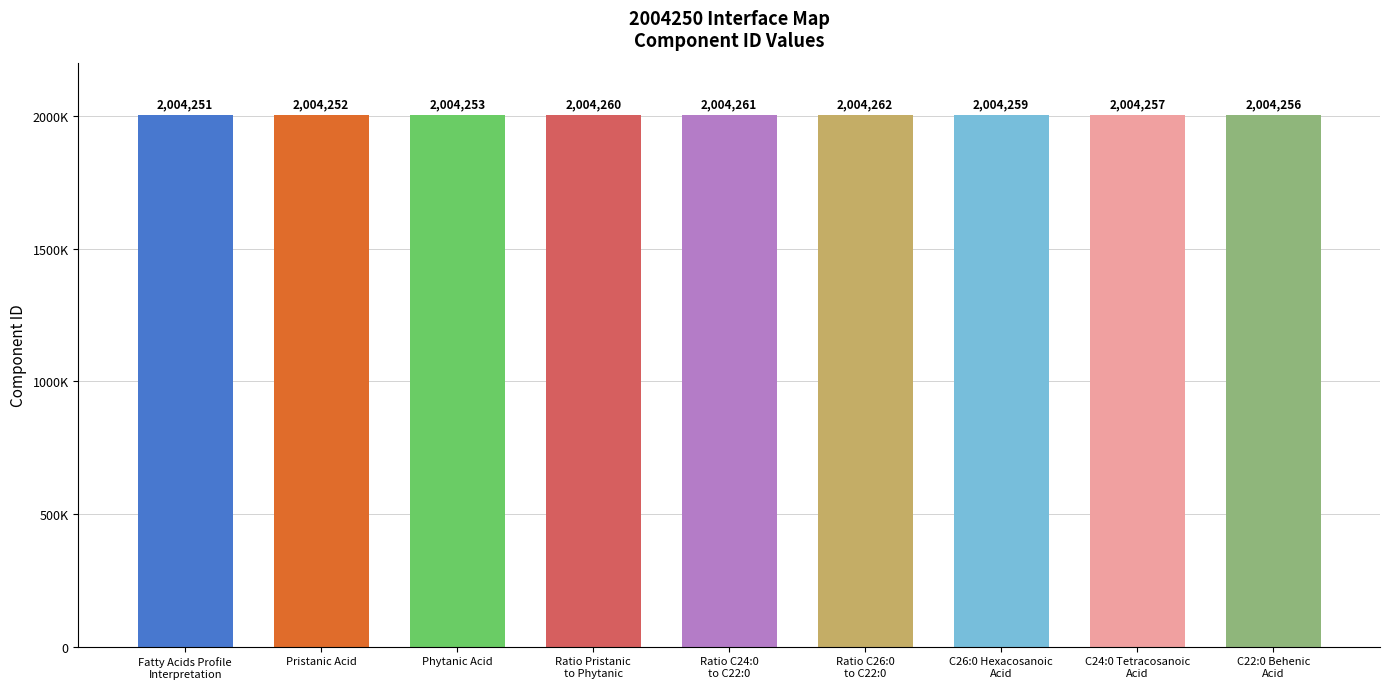

The value at Phytanic Acid is 2859508. True or false?

False